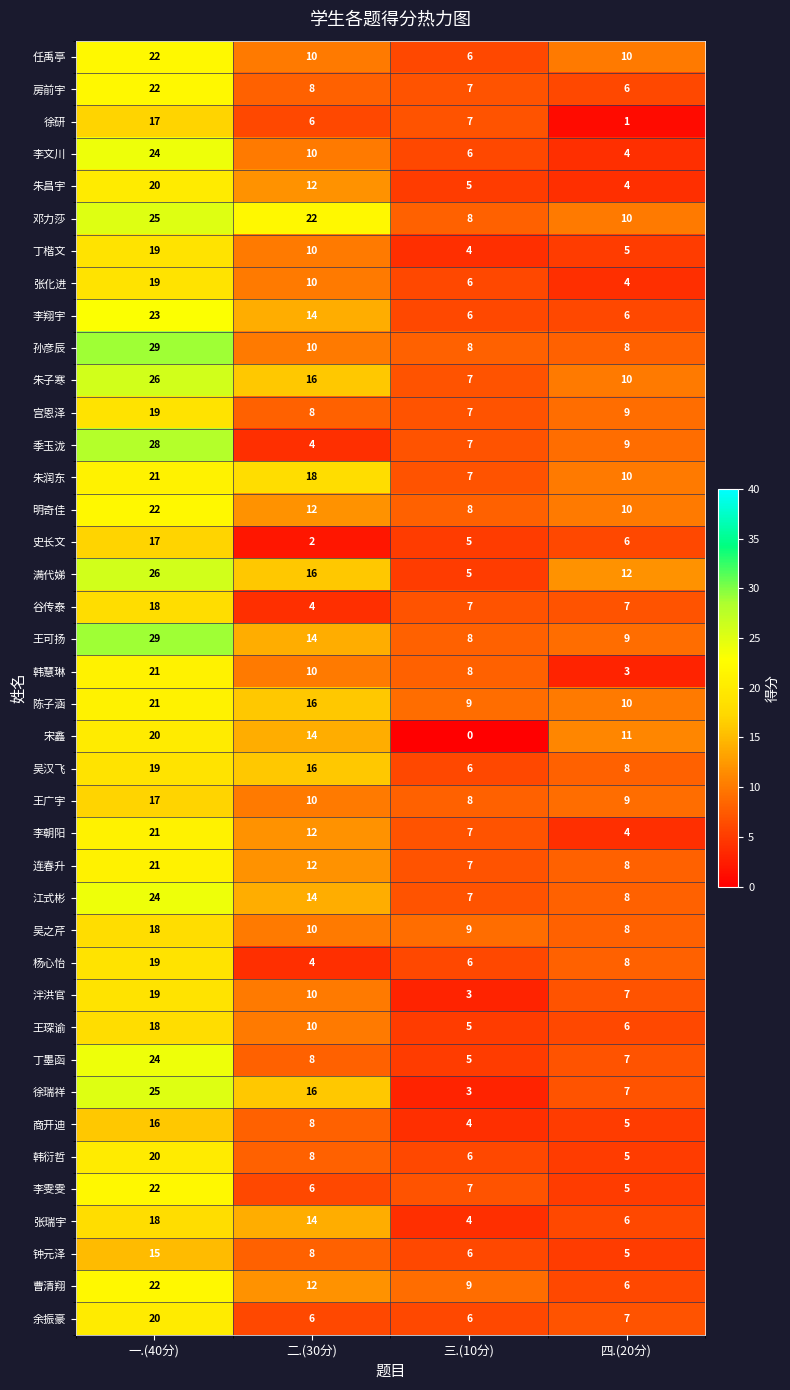

What is the minimum value for 季玉泷?

4